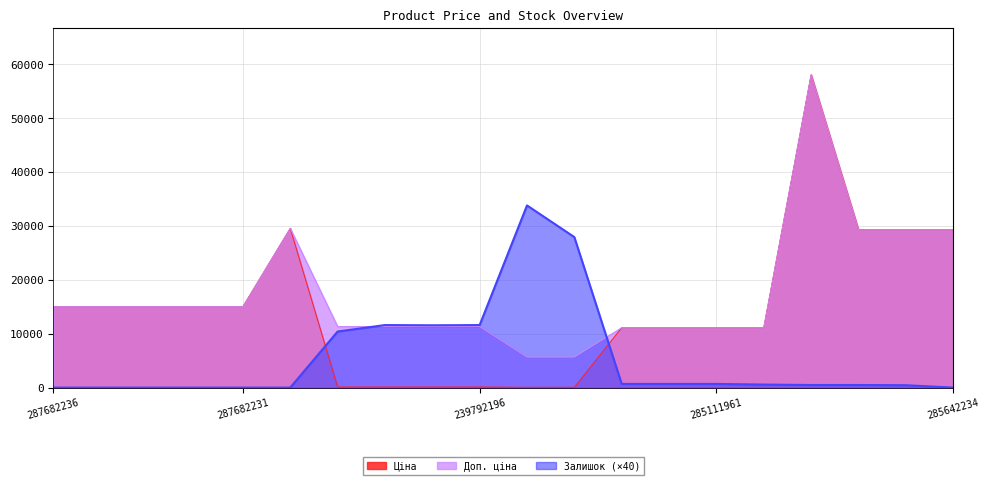

At which category is the sum across all series the highest?

285662232